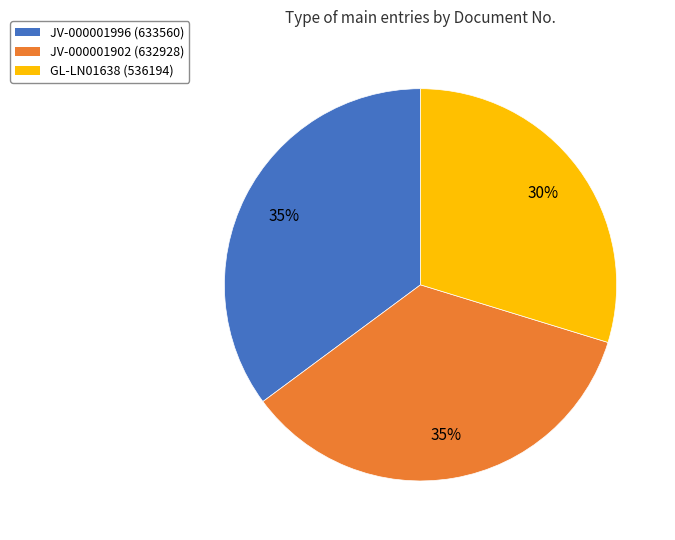

Count the number of slices in the pie.

3